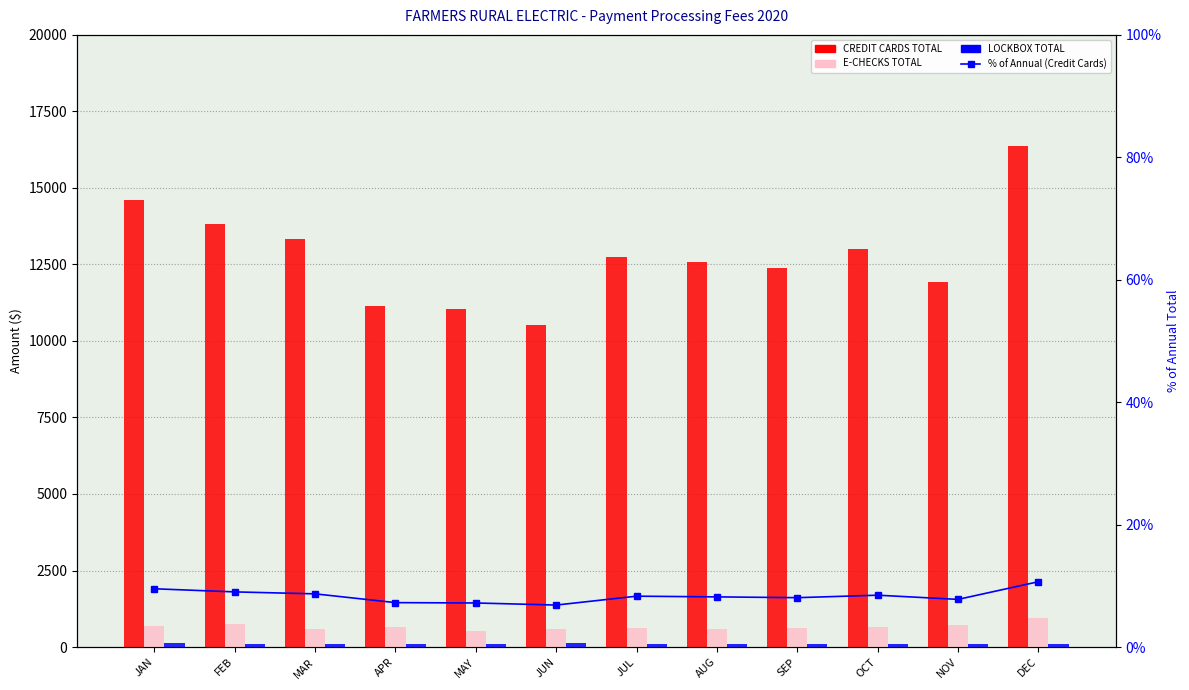

What is the maximum value shown in the chart?

16362.0